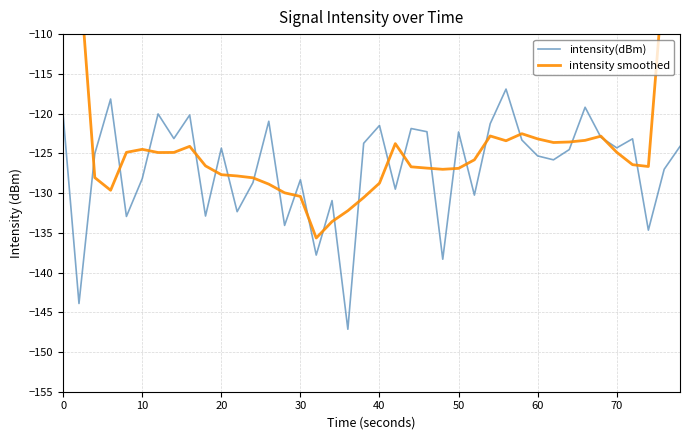

What is the value of the intensity smoothed point at the 19th from the left?

-132.2